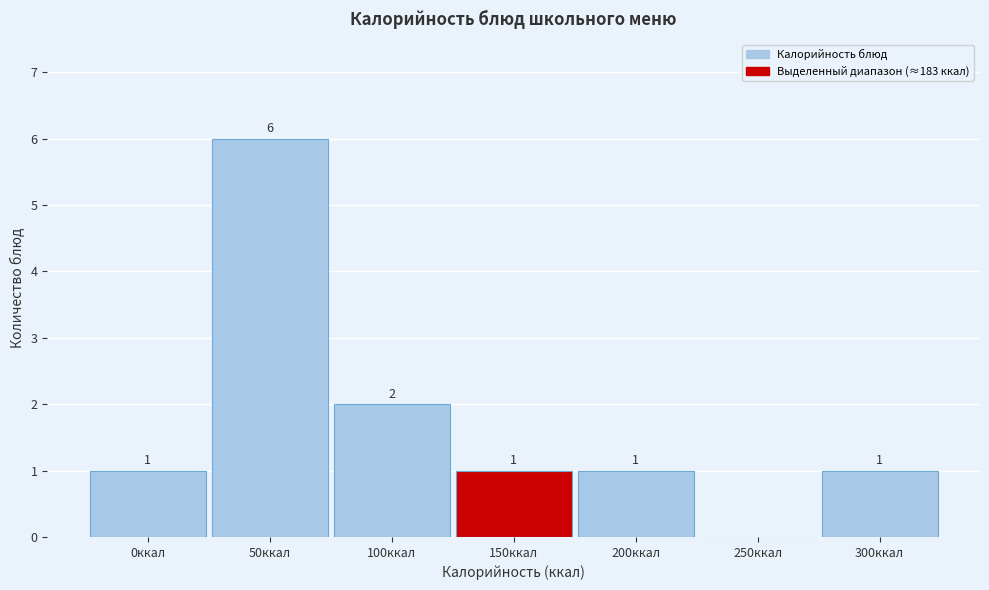

Reading left to right, extract all data points from this chart.

0ккал=1	50ккал=6	100ккал=2	150ккал=1	200ккал=1	250ккал=0	300ккал=1